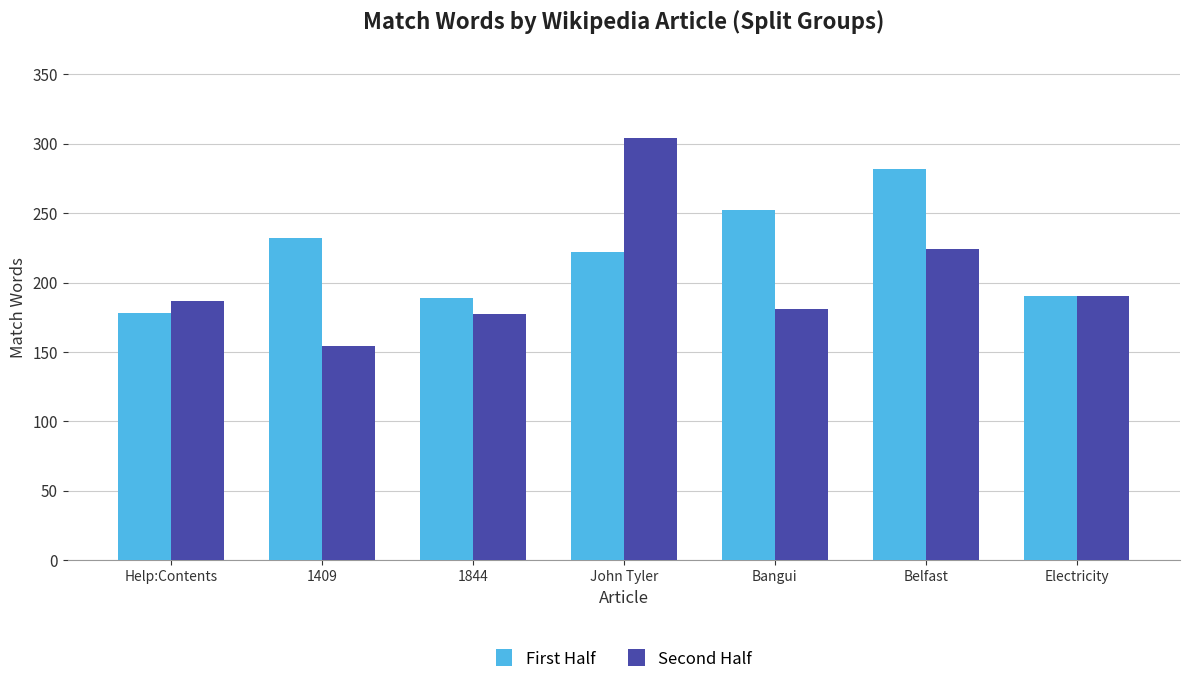

Between Bangui and Belfast, which series saw the biggest shift?

Second Half